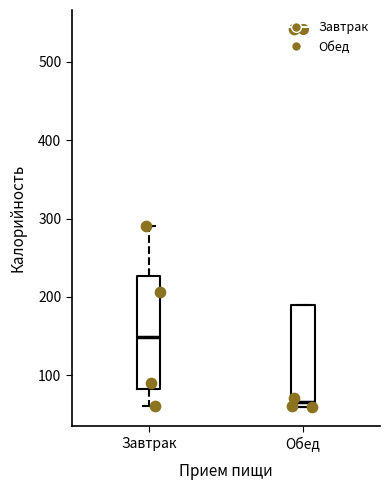

Comparing the boxes themselves (not the whiskers), which one is the tallest?

Завтрак